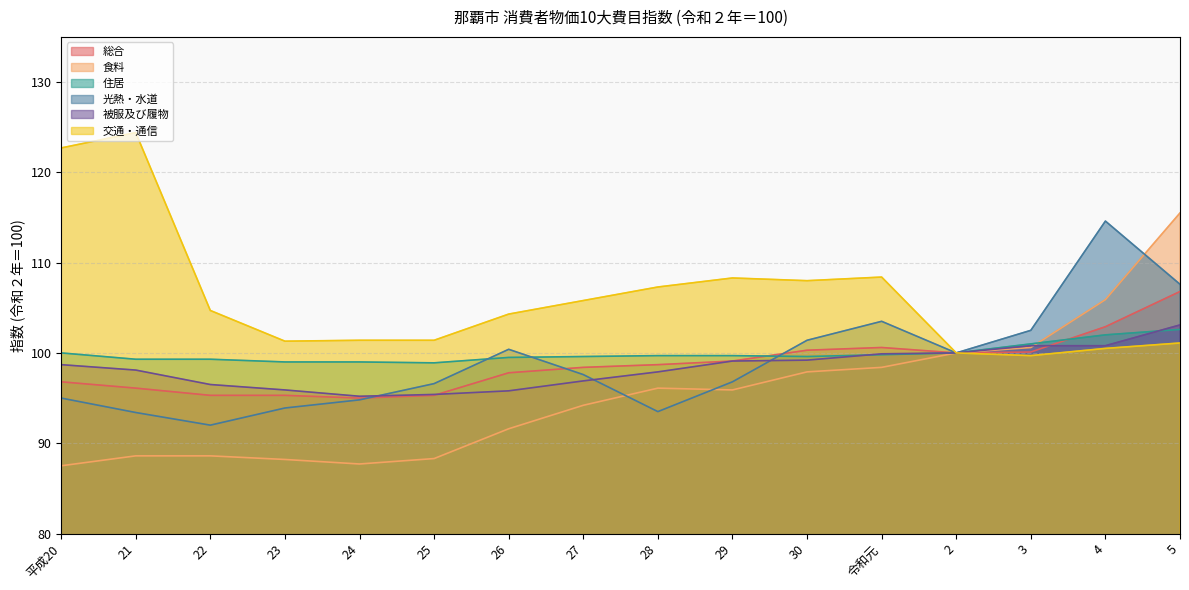

Rank the series by their maximum value, from highest to lowest.

交通・通信, 食料, 光熱・水道, 総合, 被服及び履物, 住居